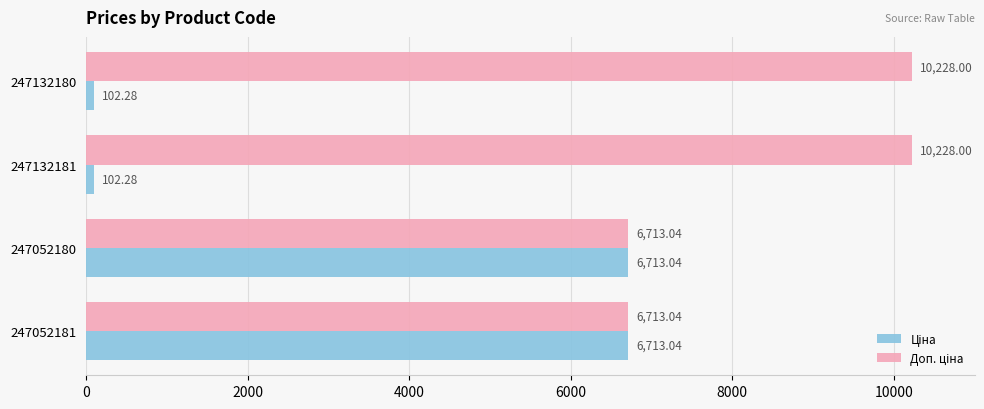

What is the total value across all series at 247132180?

10330.3